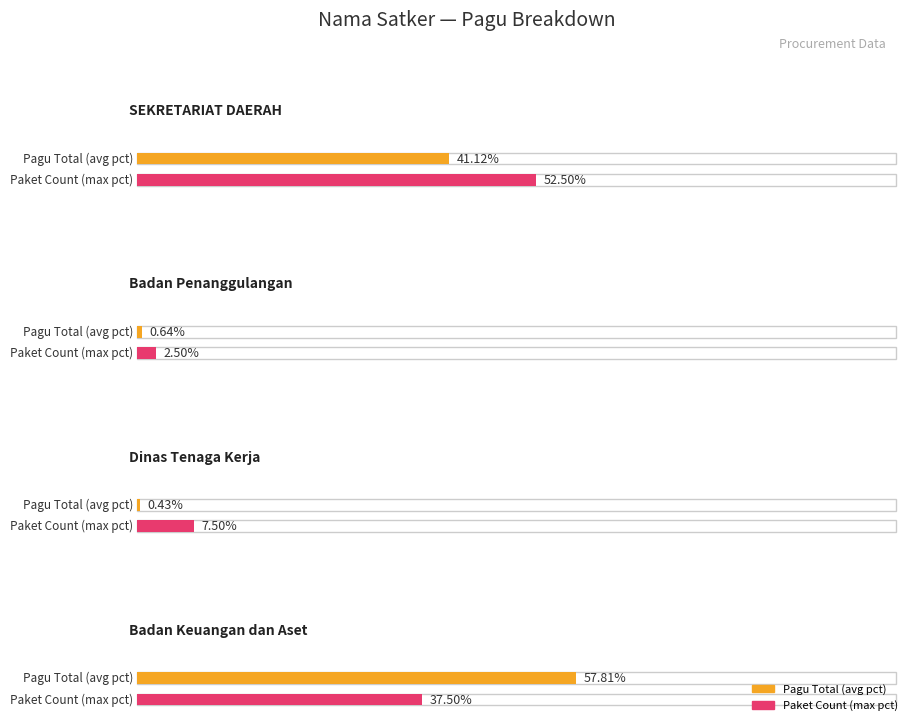

Which series has the largest range (max minus min)?

Pagu